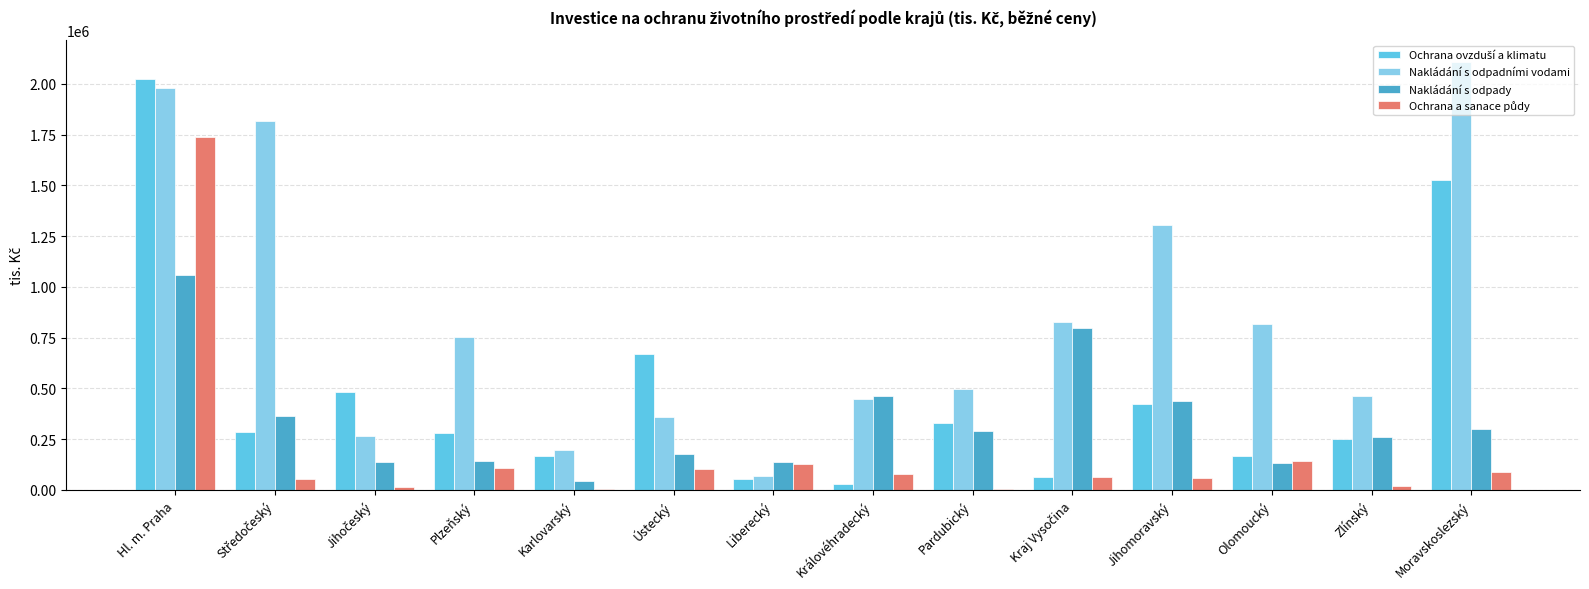

What is the sum of all Nakládání s odpady values?

4750634